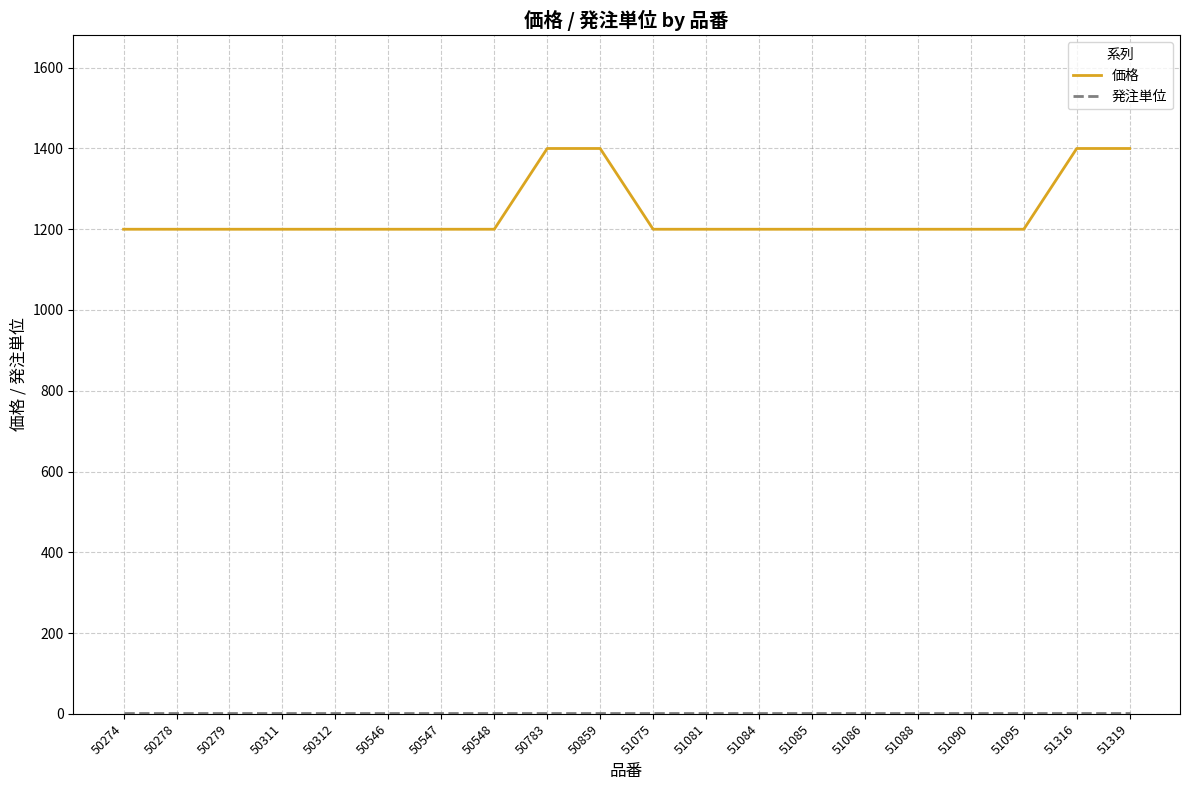

Is it true that 価格 equals 543 at 50279?

False